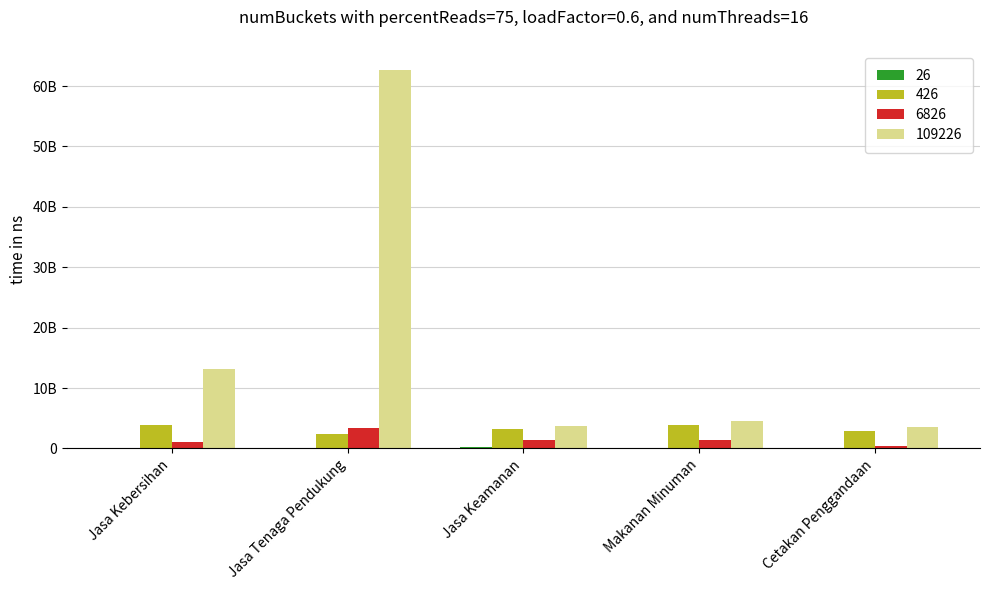

Which has a higher value, Jasa Kebersihan or Cetakan Penggandaan?

Jasa Kebersihan